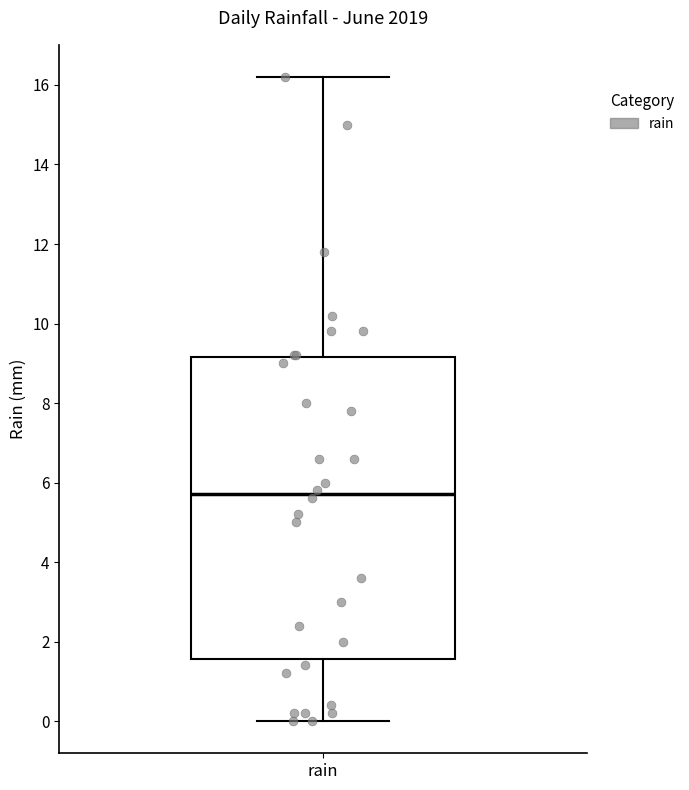

Where does the upper whisker of the box for rain end on the y-axis? The values are not printed on the chart, so give them approximately, as read against the axis.

16.2